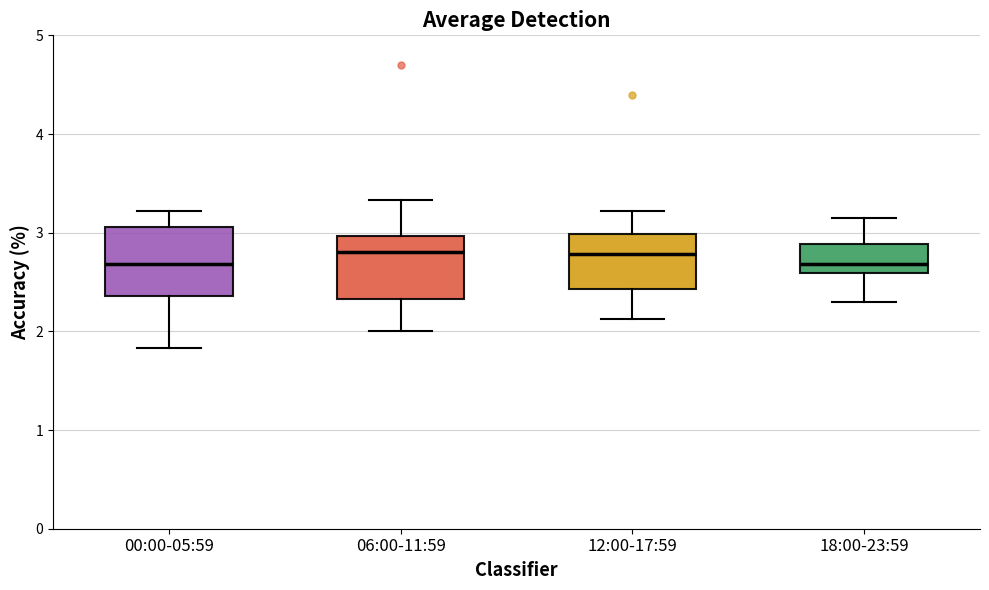

Where is the lower edge of the box for 00:00-05:59 on the y-axis? The values are not printed on the chart, so give them approximately, as read against the axis.

2.4